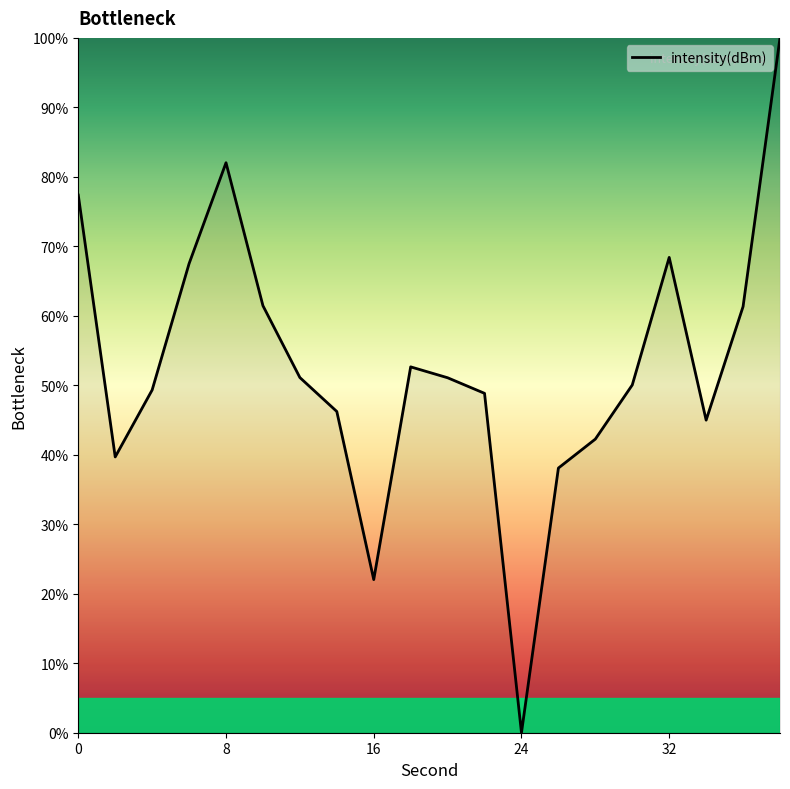

What is the difference between the maximum and minimum values?

100.0